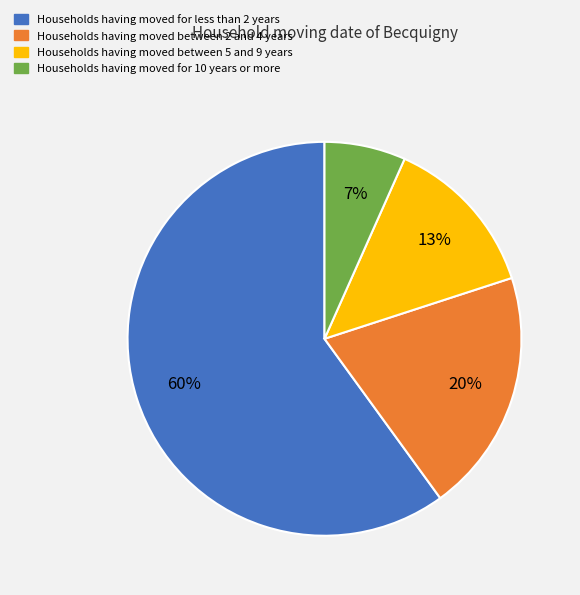

Is there a majority slice in this chart?

Yes